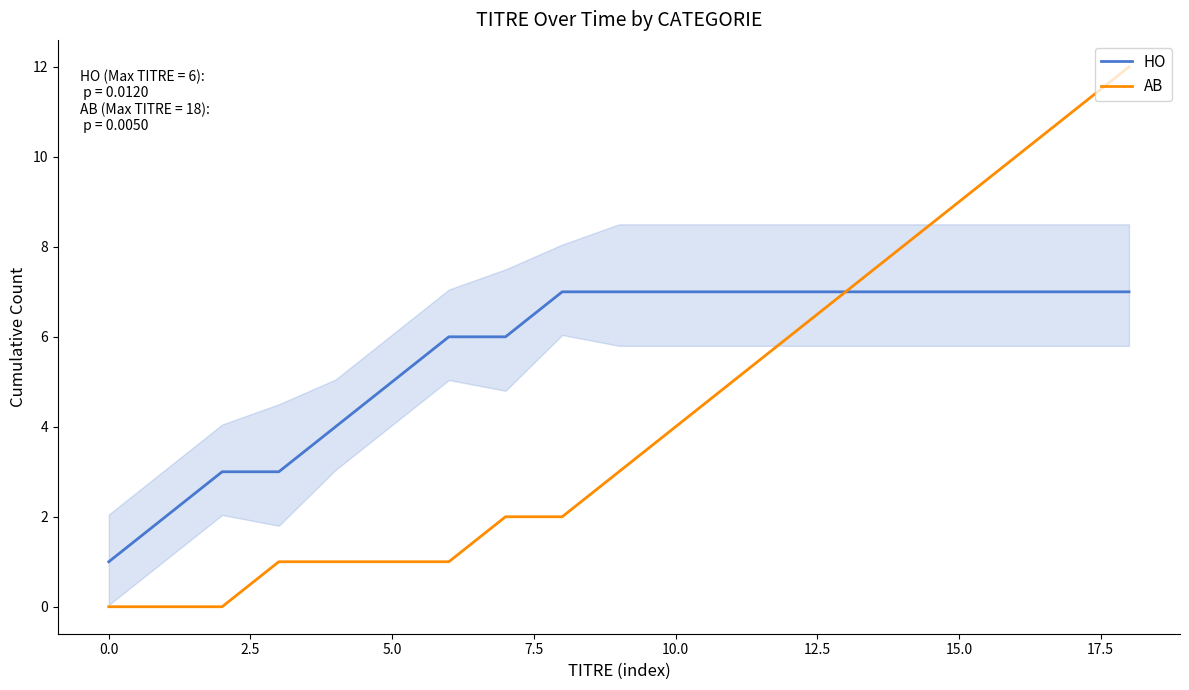

What is the maximum value for AB?

12